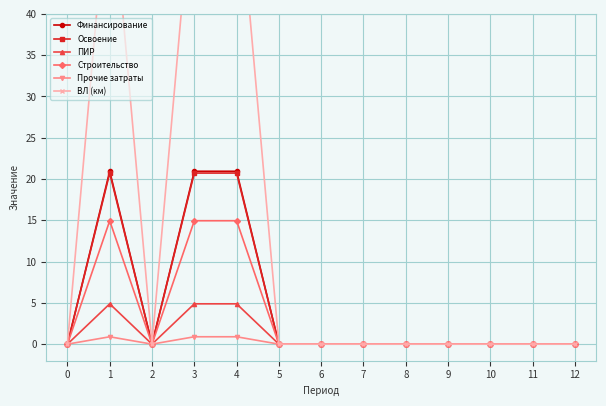

Reading left to right, transcribe all the data shown in this chart.

Финансирование: 0=0.0	1=20.9	2=0.0	3=20.9	4=20.9	5=0.0	6=0.0	7=0.0	8=0.0	9=0.0	10=0.0	11=0.0	12=0.0
Освоение: 0=0.0	1=20.7	2=0.0	3=20.7	4=20.7	5=0.0	6=0.0	7=0.0	8=0.0	9=0.0	10=0.0	11=0.0	12=0.0
ПИР: 0=0.0	1=4.9	2=0.0	3=4.9	4=4.9	5=0.0	6=0.0	7=0.0	8=0.0	9=0.0	10=0.0	11=0.0	12=0.0
Строительство: 0=0.0	1=14.9	2=0.0	3=14.9	4=14.9	5=0.0	6=0.0	7=0.0	8=0.0	9=0.0	10=0.0	11=0.0	12=0.0
Прочие затраты: 0=0.0	1=0.9	2=0.0	3=0.9	4=0.9	5=0.0	6=0.0	7=0.0	8=0.0	9=0.0	10=0.0	11=0.0	12=0.0
ВЛ (км): 0=0.0	1=58.0	2=0.0	3=58.0	4=58.0	5=0.0	6=0.0	7=0.0	8=0.0	9=0.0	10=0.0	11=0.0	12=0.0